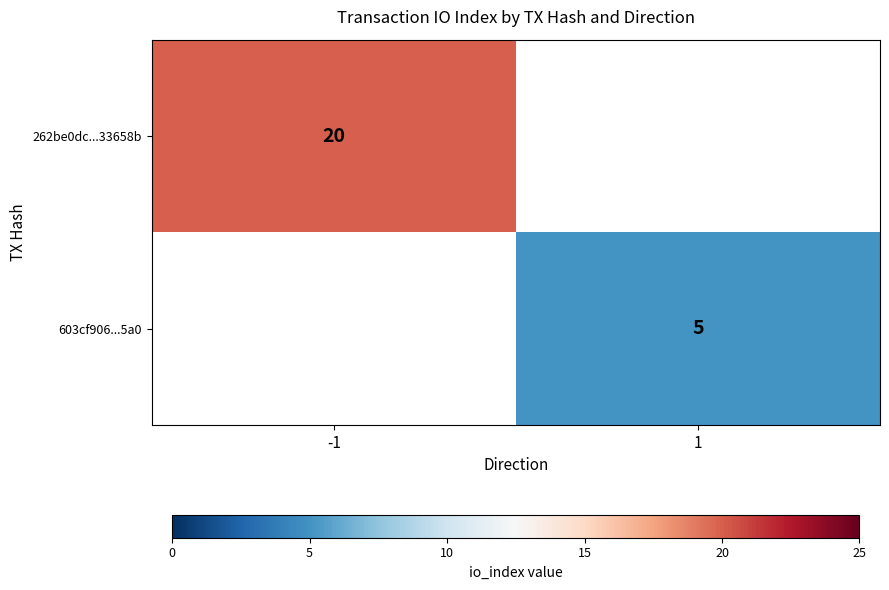

Is it true that 603cf906...5a0 equals 5 at 1?

True